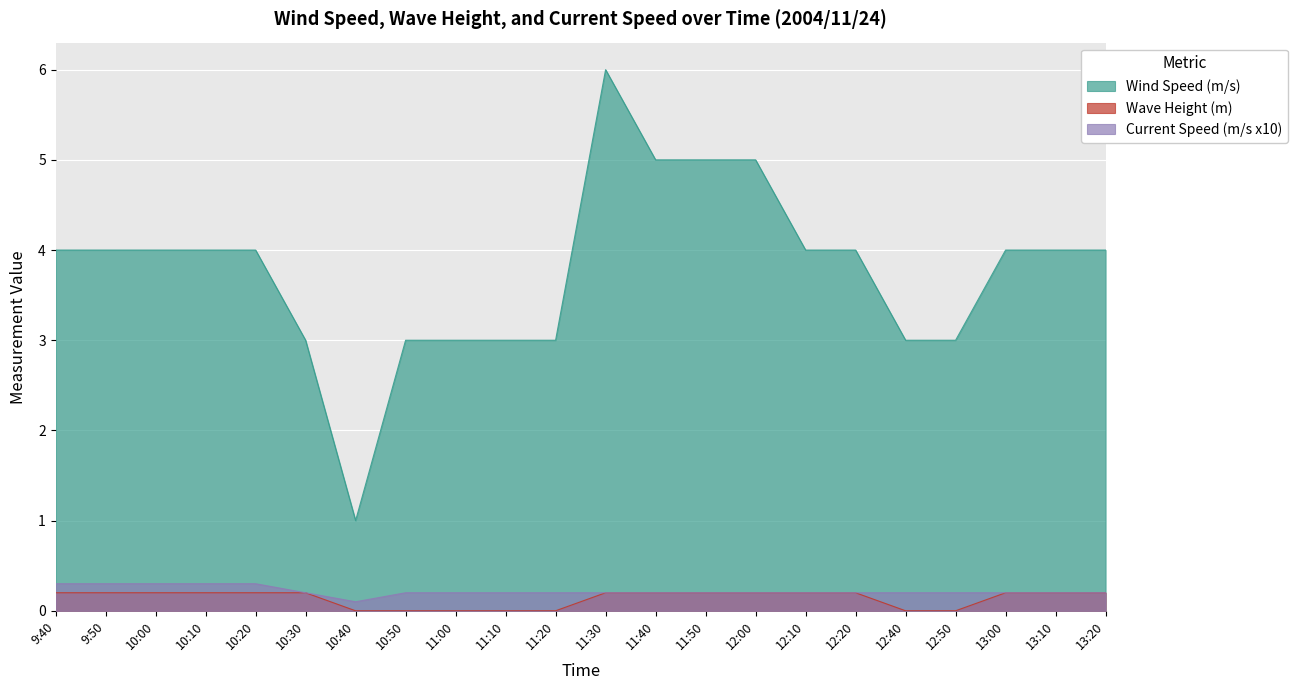

Reading left to right, transcribe all the data shown in this chart.

Wind Speed (m/s): 4.0	4.0	4.0	4.0	4.0	3.0	1.0	3.0	3.0	3.0	3.0	6.0	5.0	5.0	5.0	4.0	4.0	3.0	3.0	4.0	4.0	4.0
Wave Height (m): 0.2	0.2	0.2	0.2	0.2	0.2	0.0	0.0	0.0	0.0	0.0	0.2	0.2	0.2	0.2	0.2	0.2	0.0	0.0	0.2	0.2	0.2
Current Speed (m/s x10): 0.3	0.3	0.3	0.3	0.3	0.2	0.1	0.2	0.2	0.2	0.2	0.2	0.2	0.2	0.2	0.2	0.2	0.2	0.2	0.2	0.2	0.2